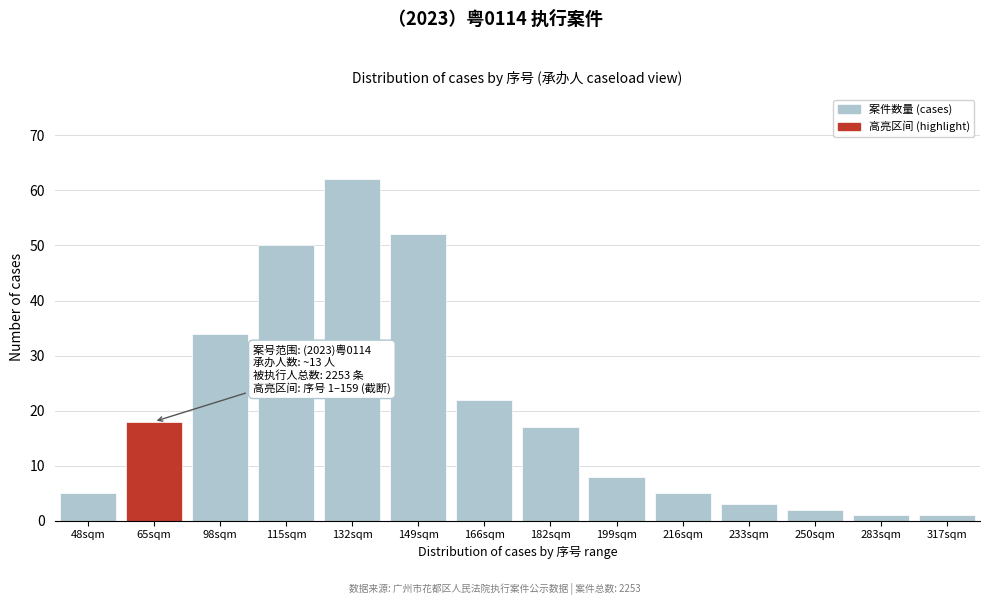

Reading left to right, extract all data points from this chart.

5	18	34	50	62	52	22	17	8	5	3	2	1	1